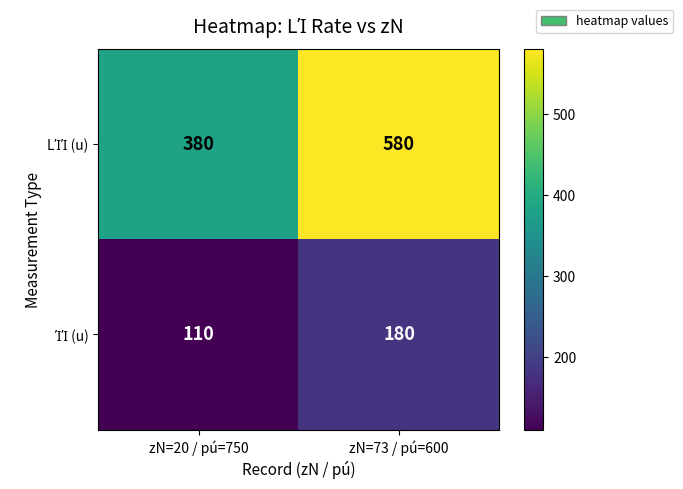

What is the total value across all series at zN=73 / pú=600?

760